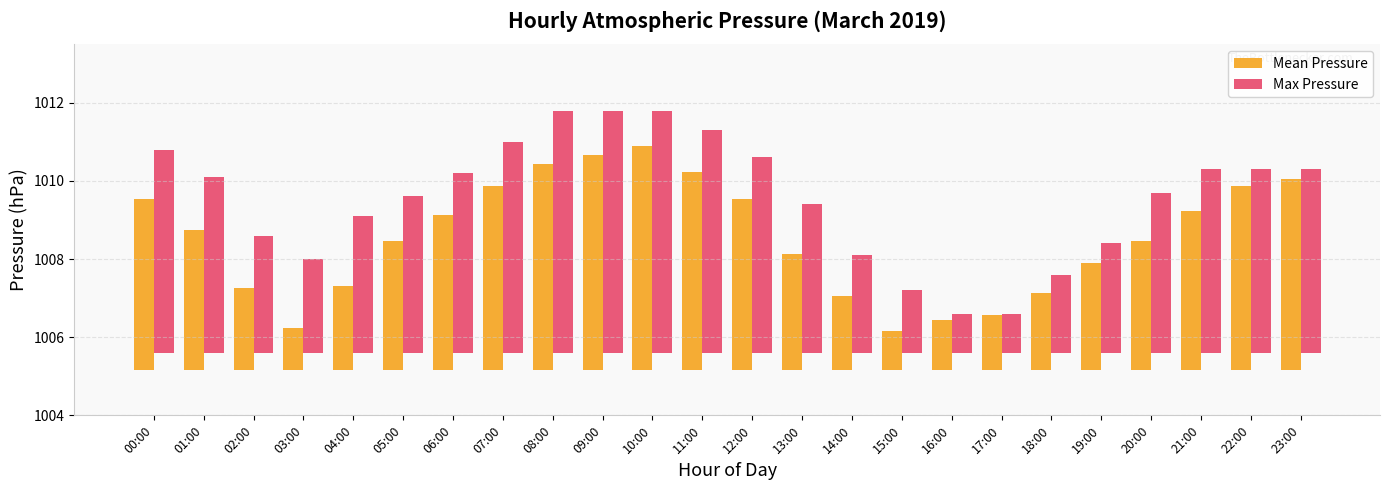

What is the difference between the maximum and minimum values in the Max Pressure series?

5.2